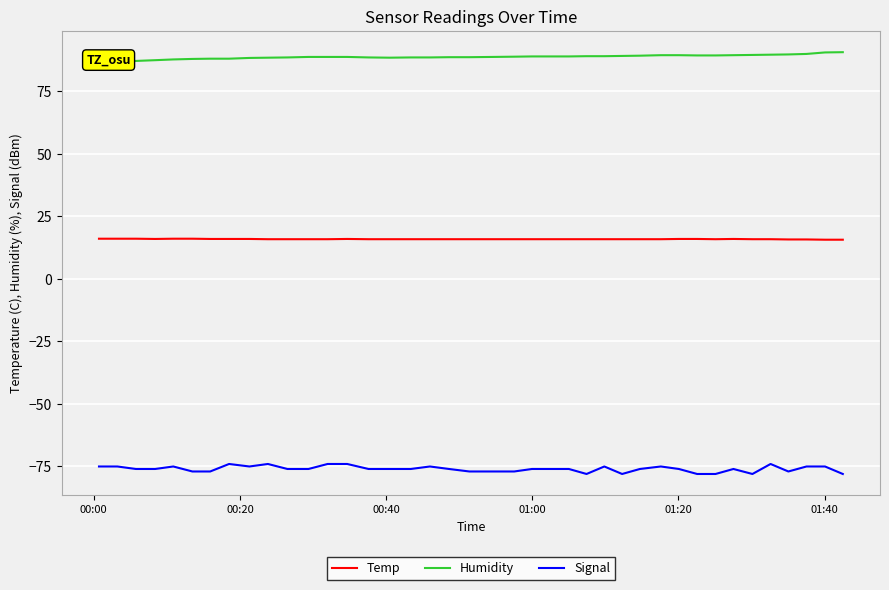

What is the value of the Humidity point at the 4th from the left?

87.5